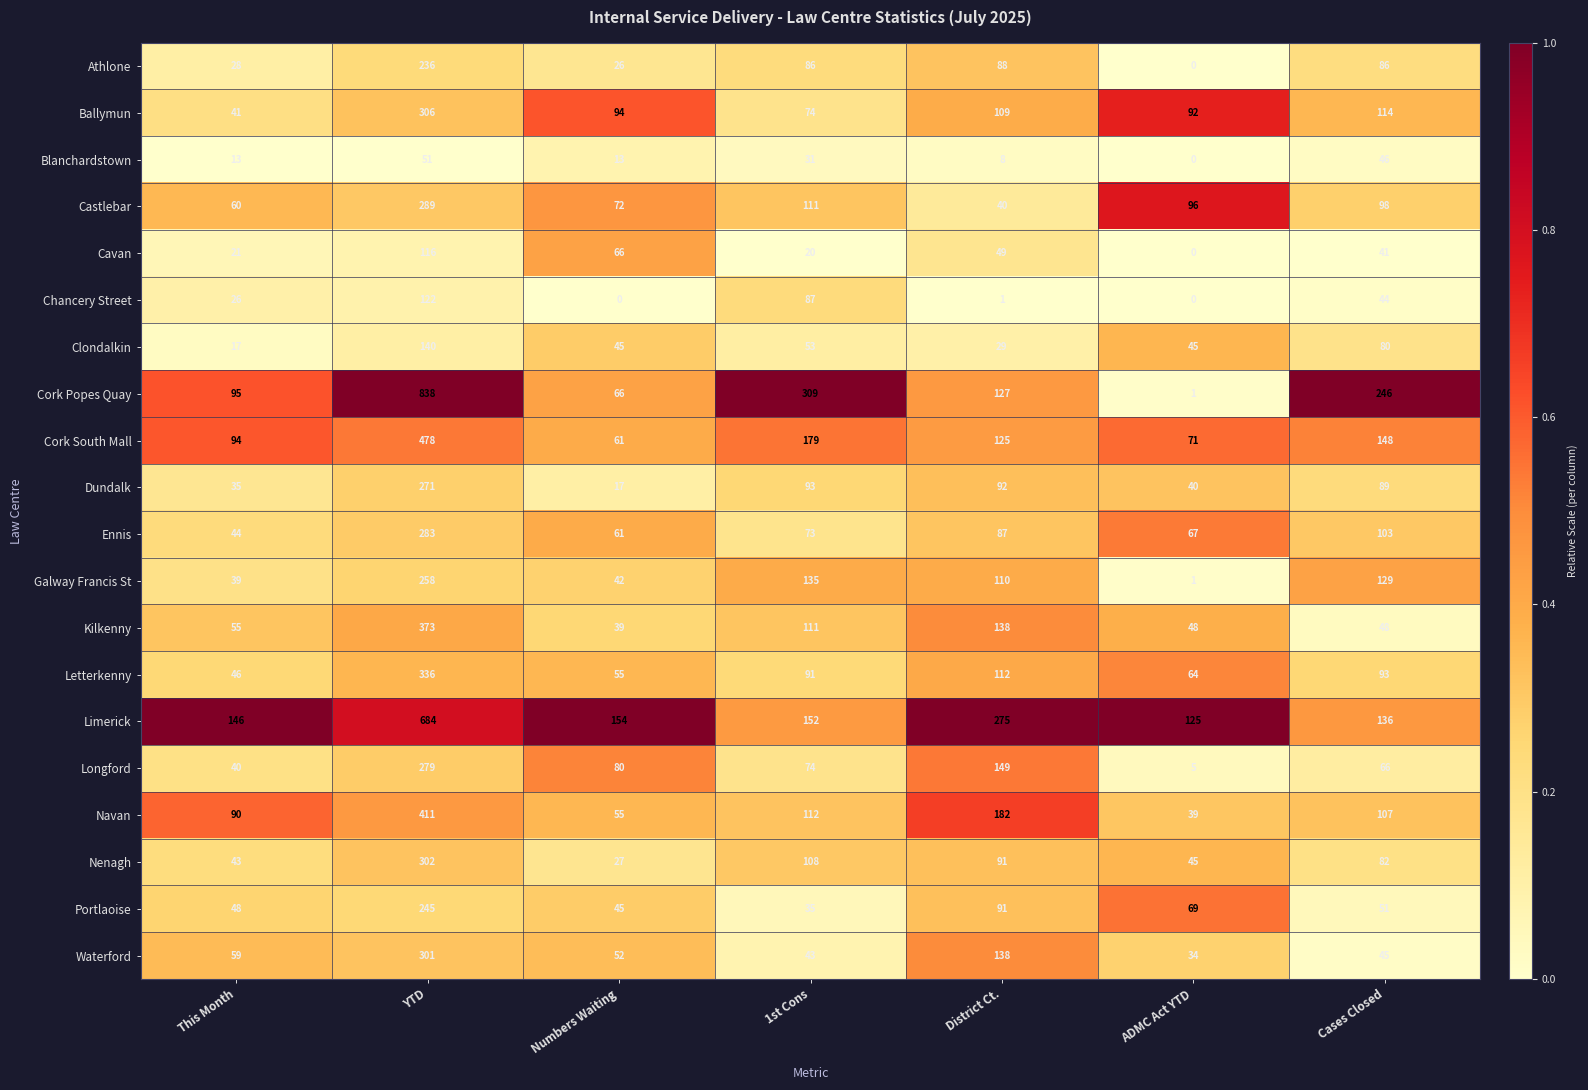

Which label corresponds to the largest value in the chart?

YTD